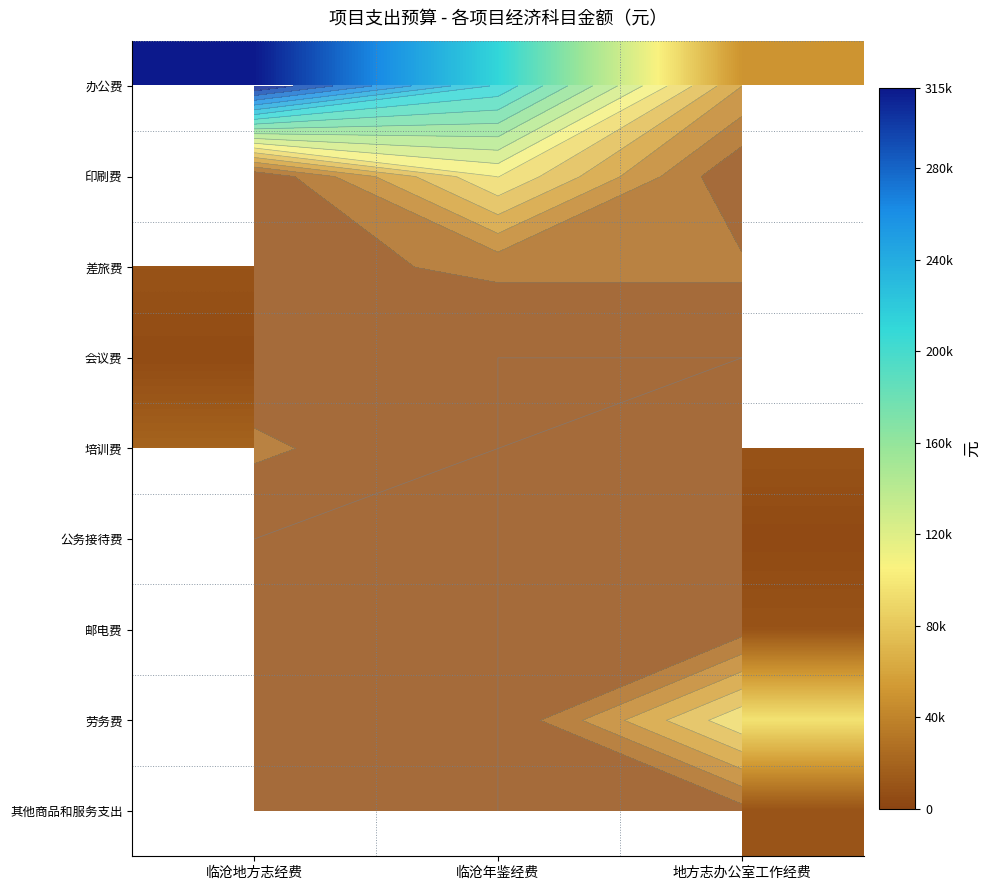

What is the minimum value for 差旅费?

10000.0